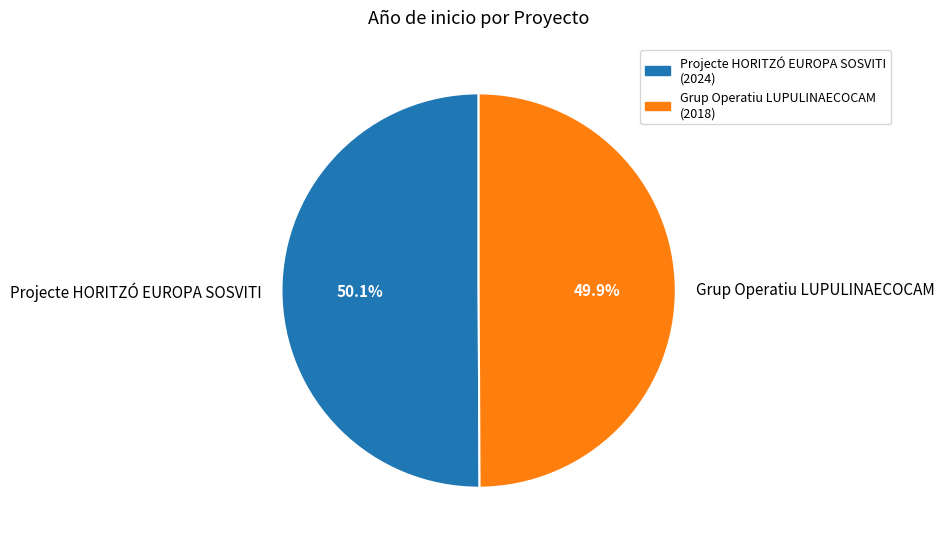

What portion of the pie excludes Grup Operatiu LUPULINAECOCAM?

50.1%